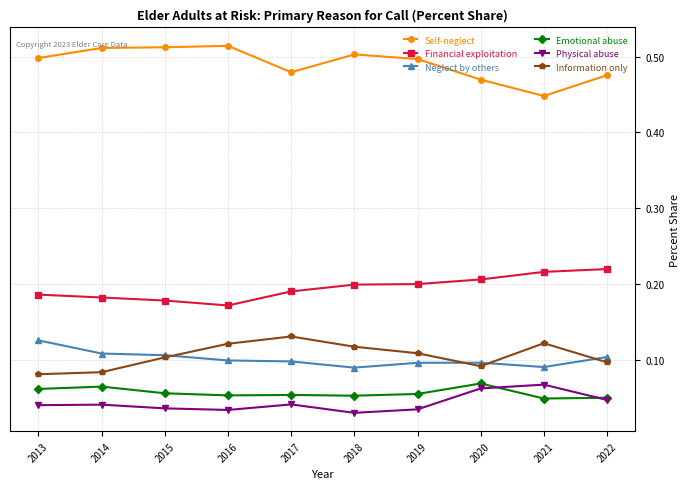

What are all the series names shown in the legend?

Self-neglect, Financial exploitation, Neglect by others, Emotional abuse, Physical abuse, Information only